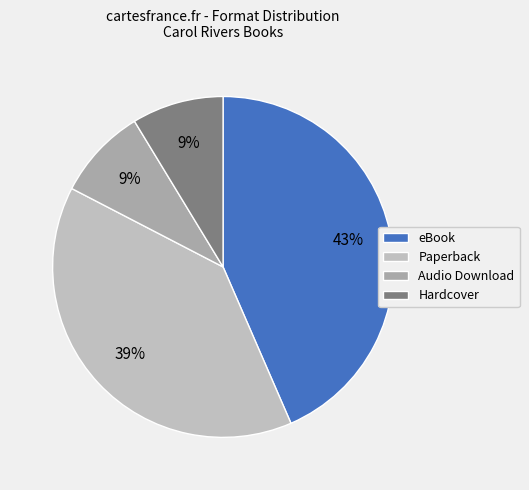

Is the sum of Hardcover and Audio Download greater than half?

No